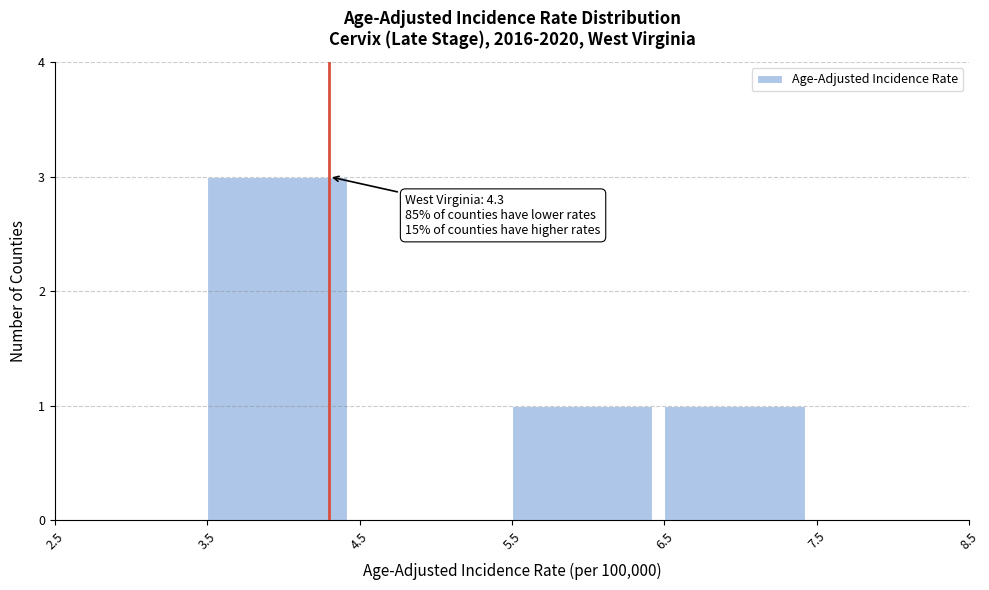

Over which range of the x-axis is the bar tallest?

3.5 to 4.5